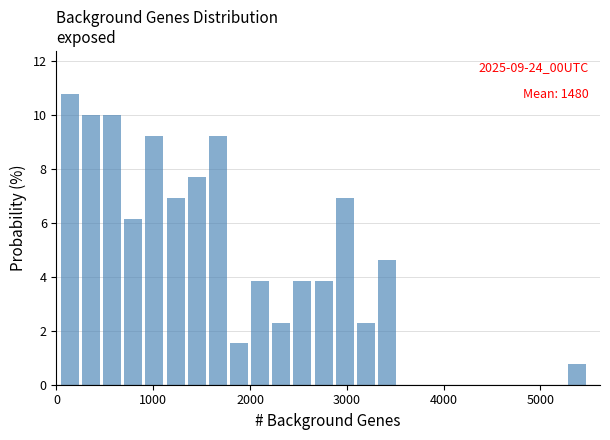

Around what value on the x-axis is the tallest bar? Give the approximate position of its centre, as read against the axis.

100